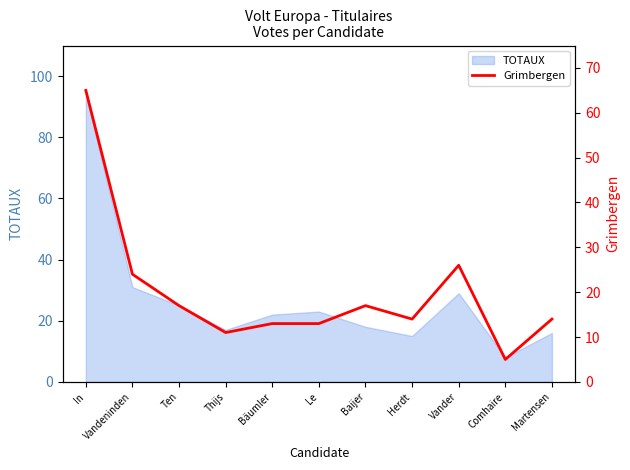

Is it true that the value at Herdt is 14?

True